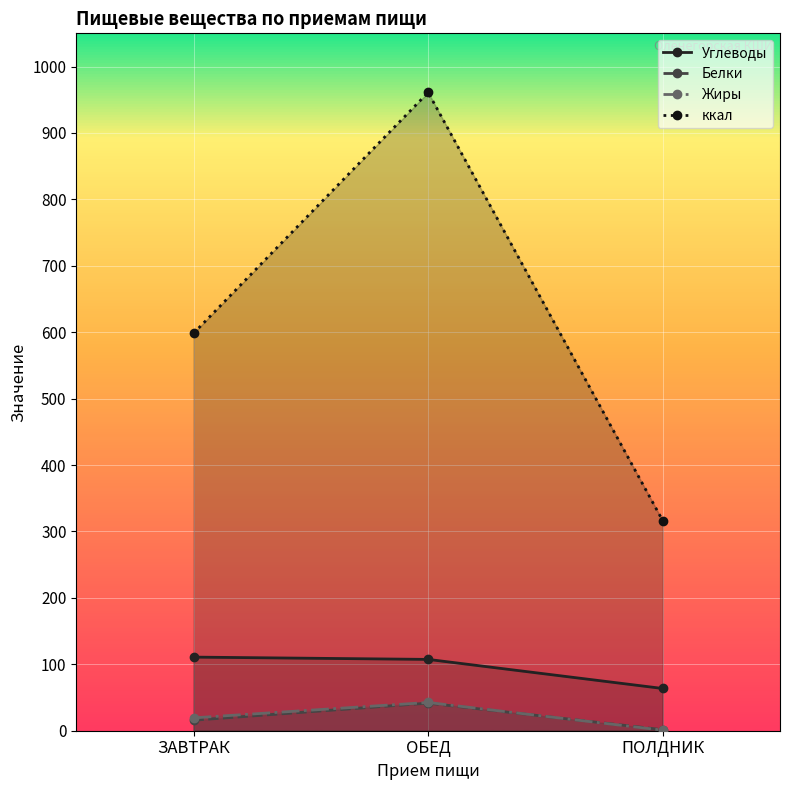

Reading left to right, extract all data points from this chart.

Углеводы: ЗАВТРАК=110.8	ОБЕД=107.4	ПОЛДНИК=63.6
Белки: ЗАВТРАК=15.8	ОБЕД=41.6	ПОЛДНИК=1.6
Жиры: ЗАВТРАК=19.4	ОБЕД=42.5	ПОЛДНИК=0.8
ккал: ЗАВТРАК=598.4	ОБЕД=961.0	ПОЛДНИК=316.3